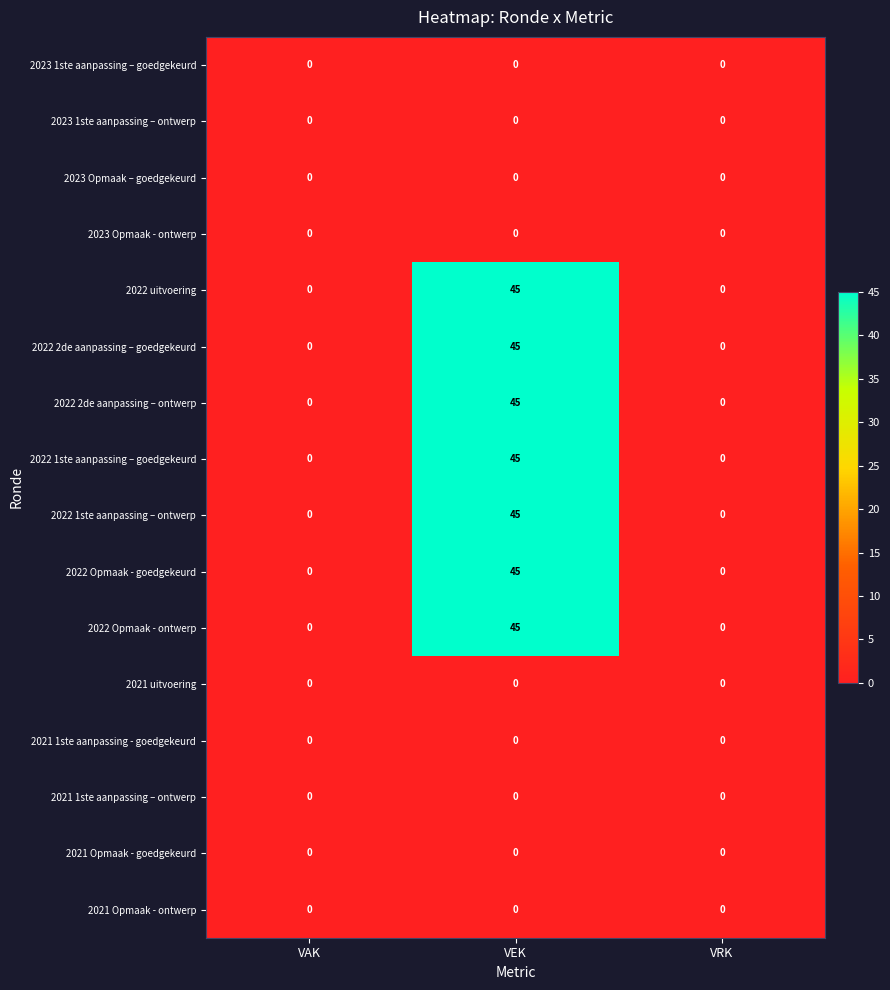

What is the maximum value shown in the chart?

45